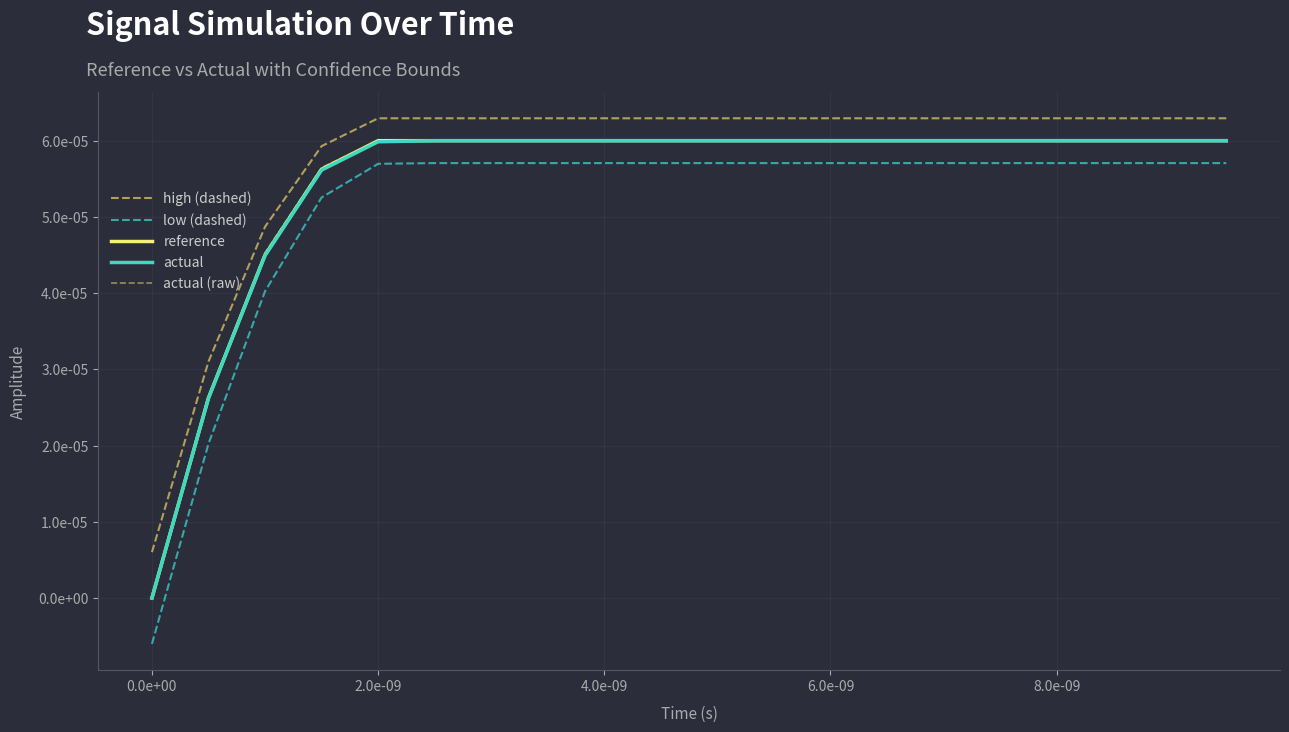

True or false: actual and low (dashed) cross at least once.

False